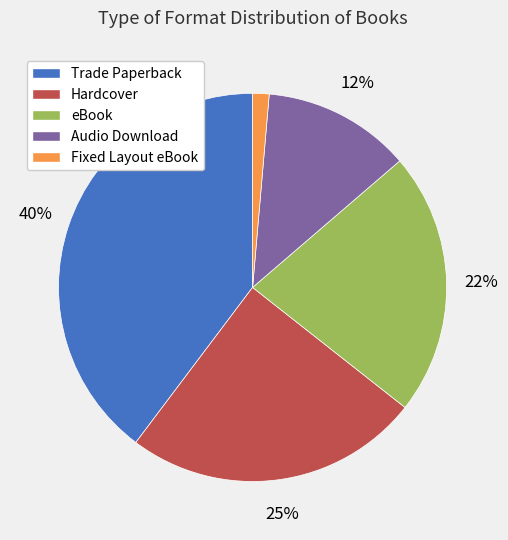

What is the ratio of the value at Trade Paperback to the value at Hardcover?

1.6